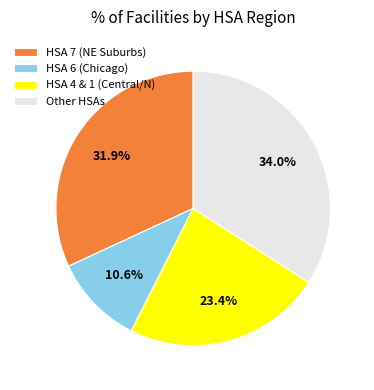

Count the number of slices in the pie.

4